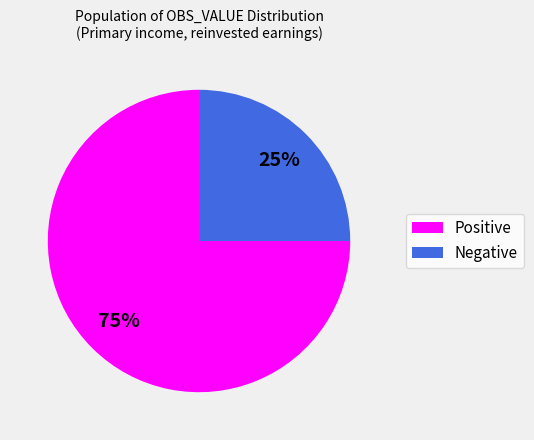

True or false: Positive accounts for 75% of the total.

True